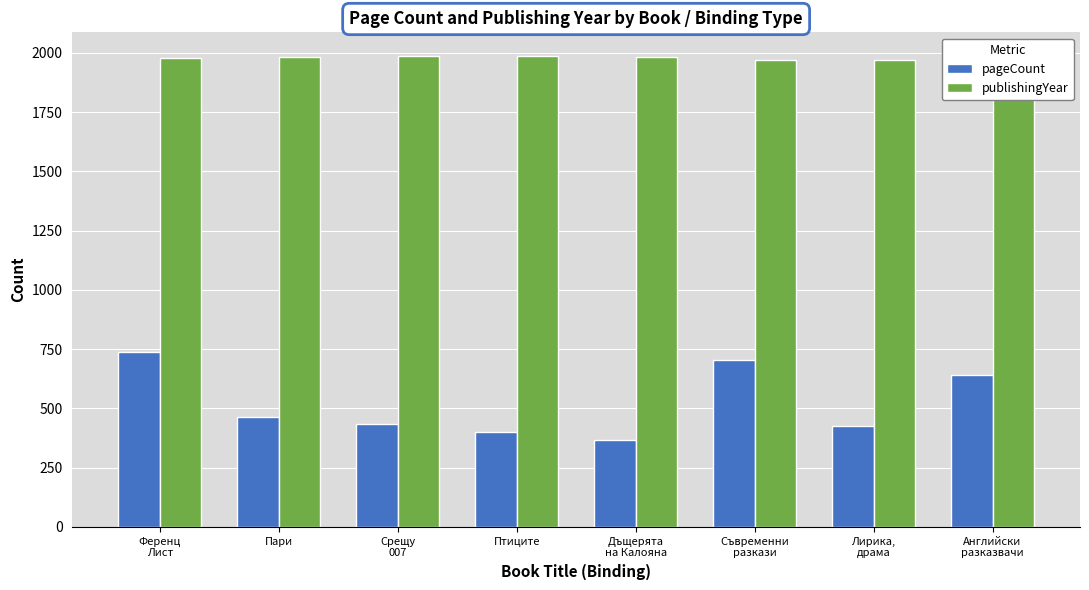

Is it true that pageCount equals 1082 at Английски
разказвачи?

False